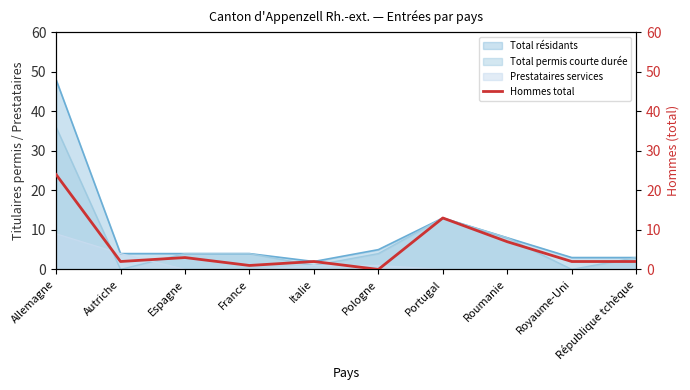

What is the value of the 8th point from the left?

7